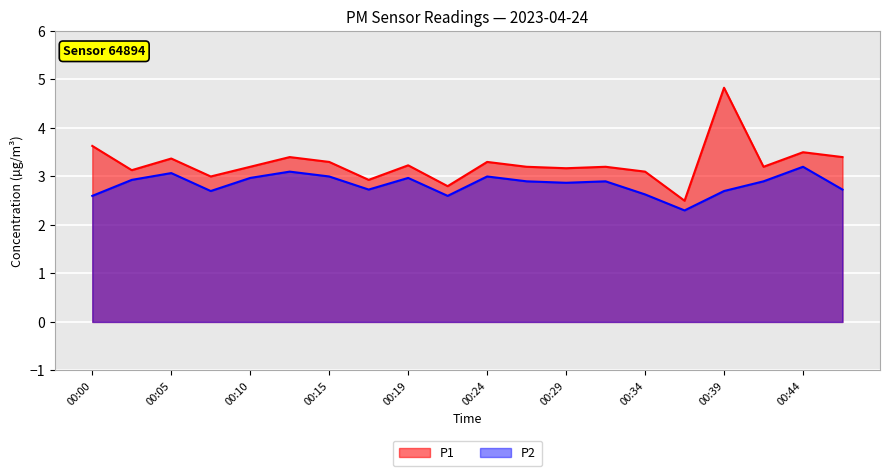

What are all the series names shown in the legend?

P1, P2